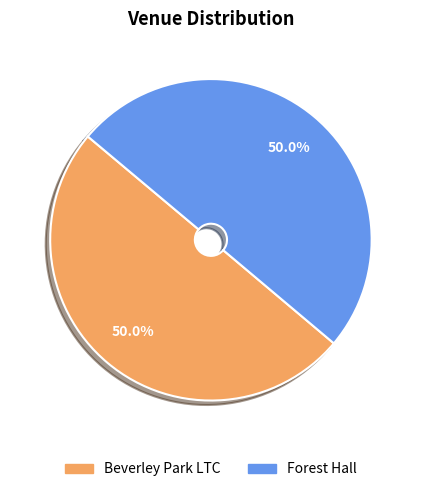

How many slices are in this pie chart?

2